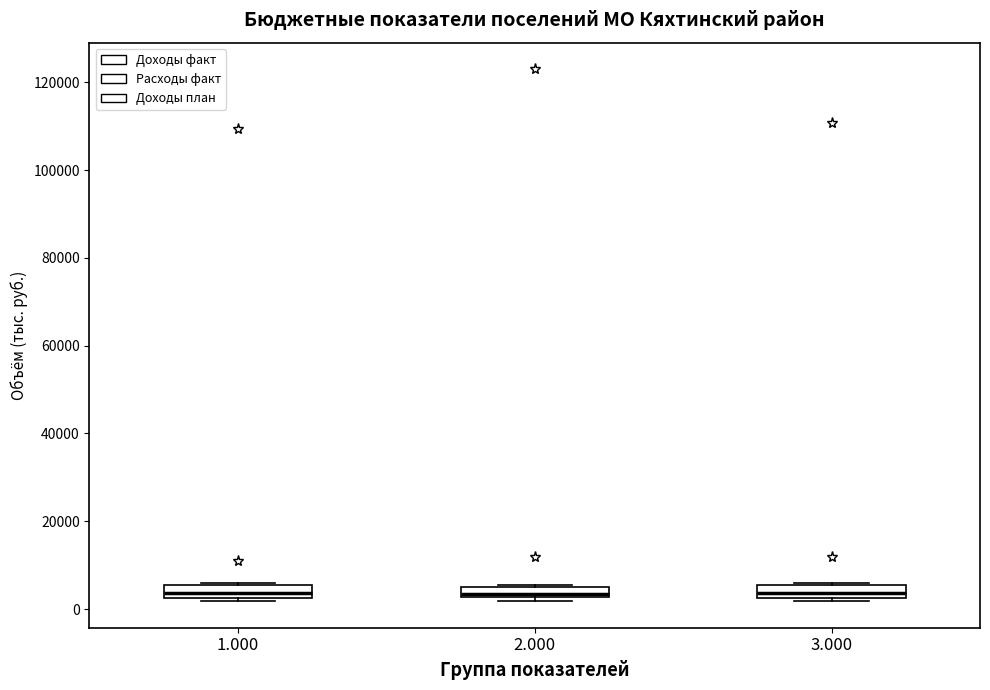

Where is the lower edge of the box at x = 1.000 on the y-axis? The values are not printed on the chart, so give them approximately, as read against the axis.

2000